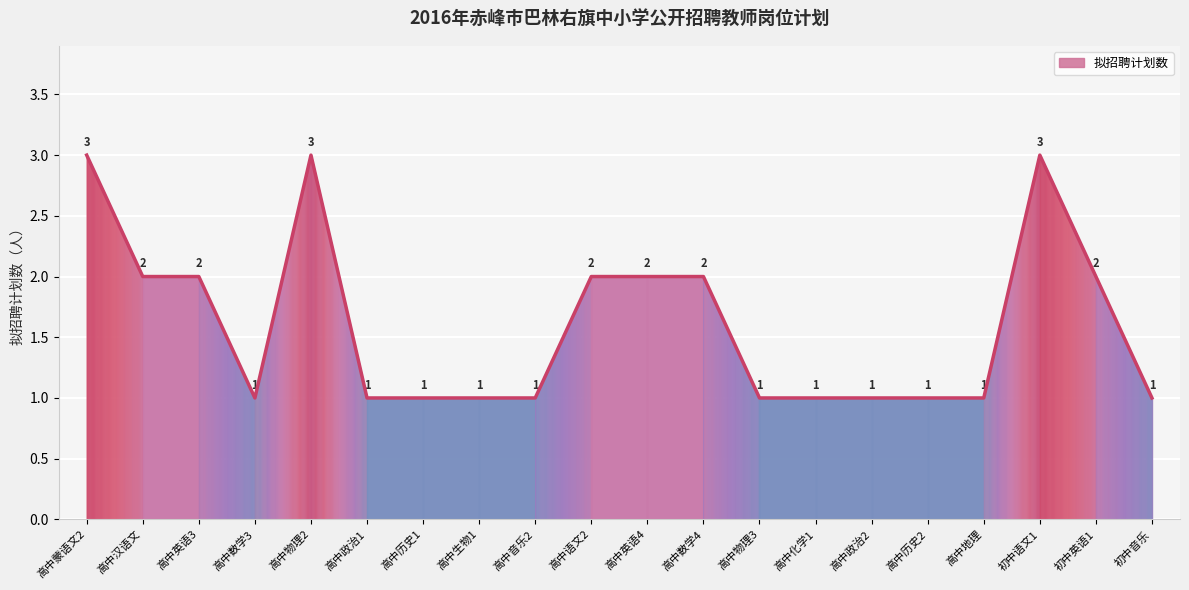

Reading left to right, what are all the values shown in this chart?

高中蒙语文2=3	高中汉语文=2	高中英语3=2	高中数学3=1	高中物理2=3	高中政治1=1	高中历史1=1	高中生物1=1	高中音乐2=1	高中语文2=2	高中英语4=2	高中数学4=2	高中物理3=1	高中化学1=1	高中政治2=1	高中历史2=1	高中地理=1	初中语文1=3	初中英语1=2	初中音乐=1